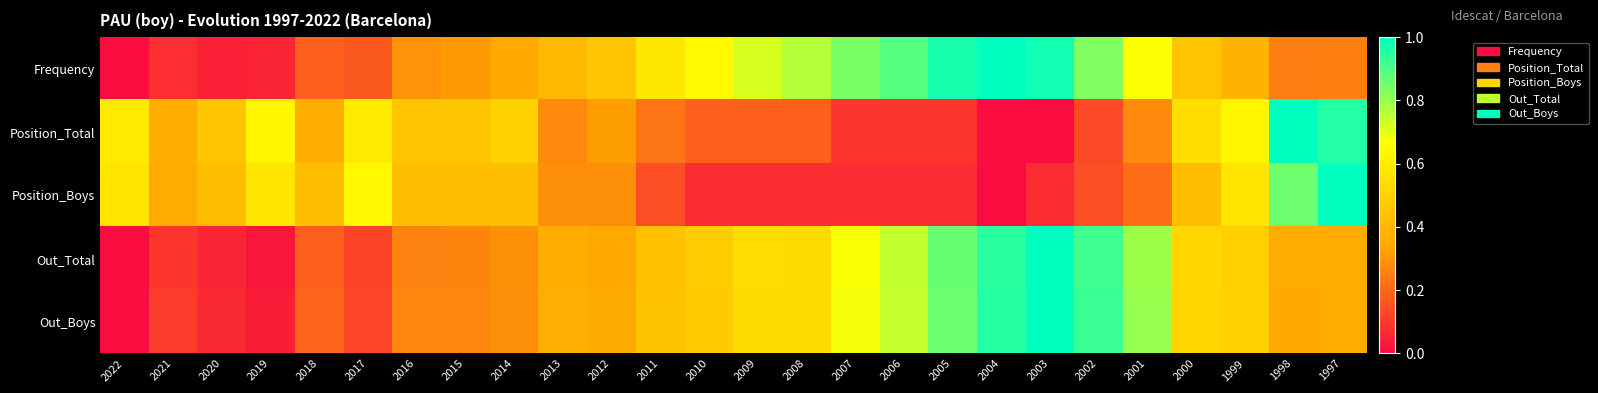

What is the total value across all series at 2018?

1.4